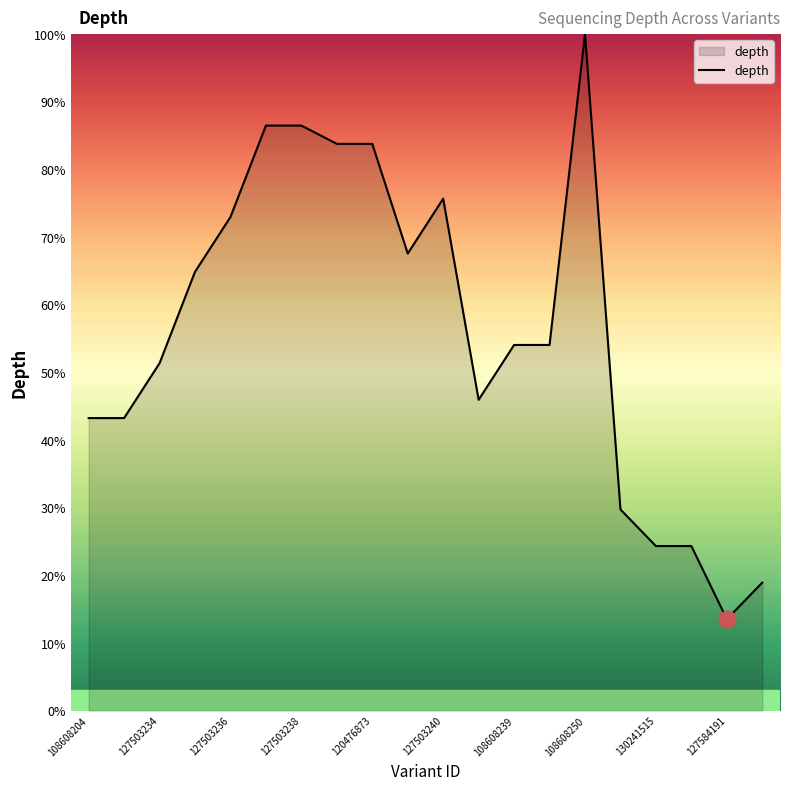

What is the smallest value displayed?

13.5